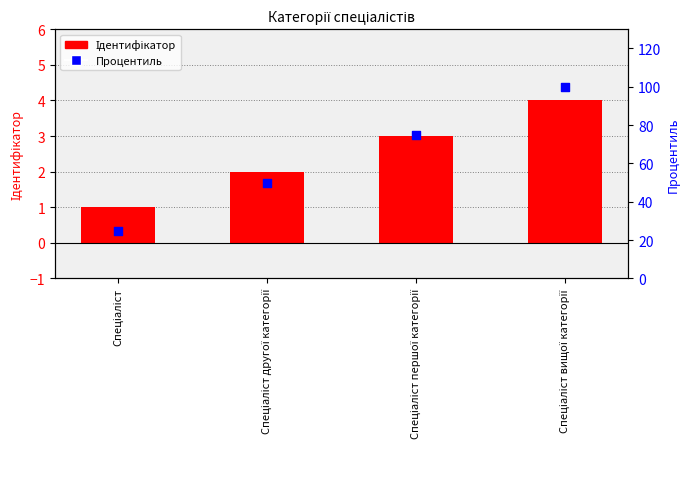

At which category is the sum across all series the highest?

Спеціаліст вищої категорії